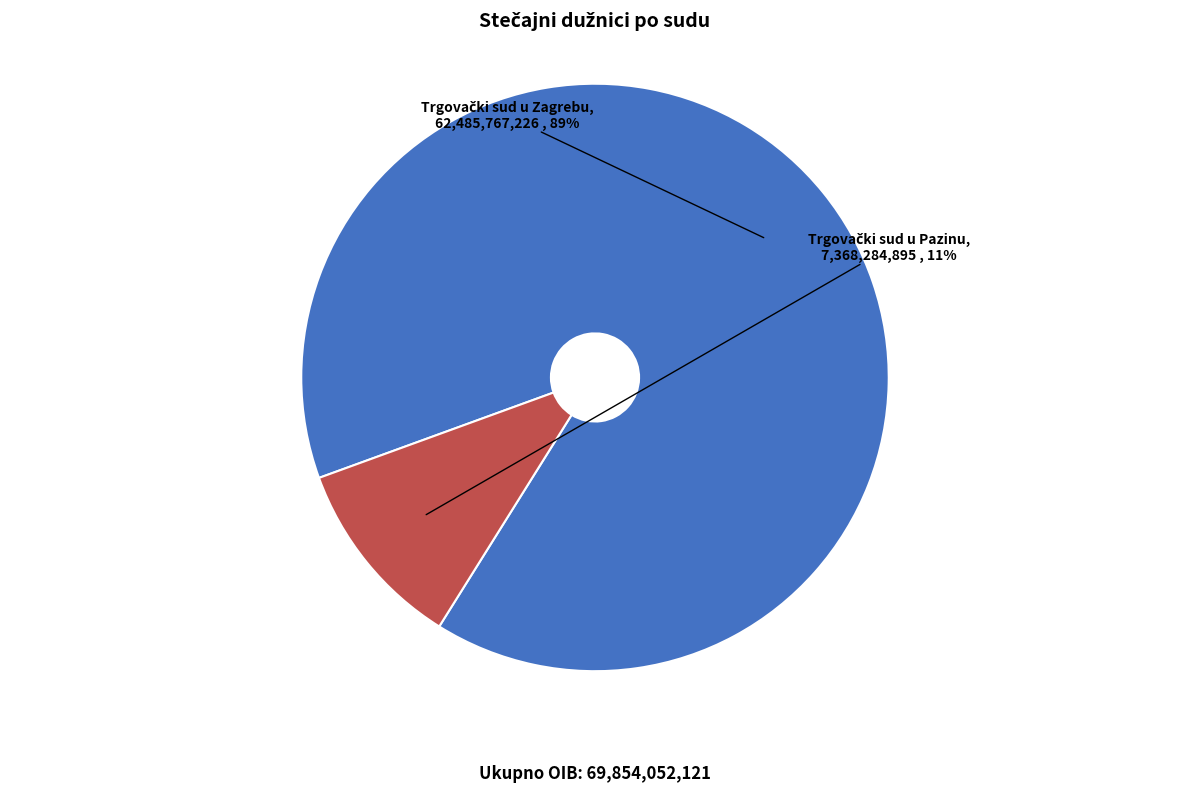

To the nearest percent, what is the average slice percentage?

50%